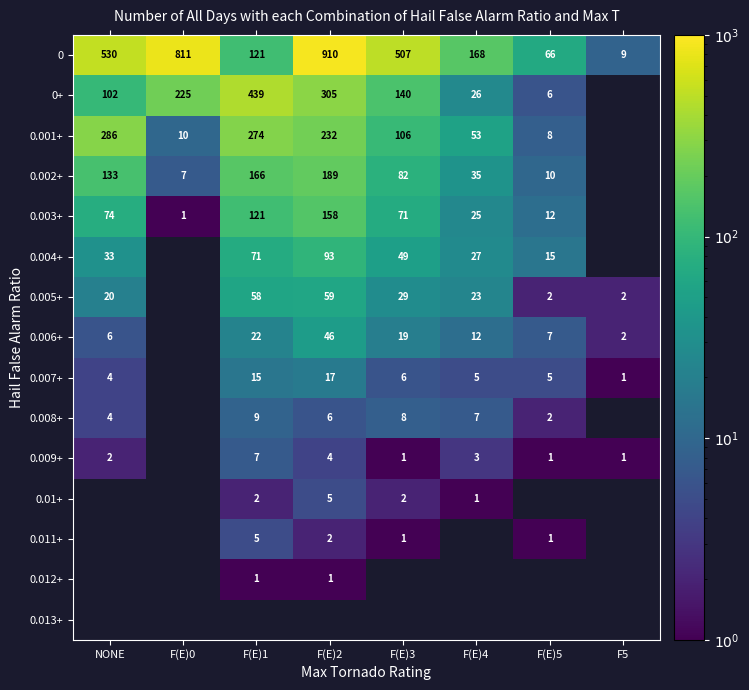

What is the difference between the 0+ values at F(E)3 and F(E)2?

165